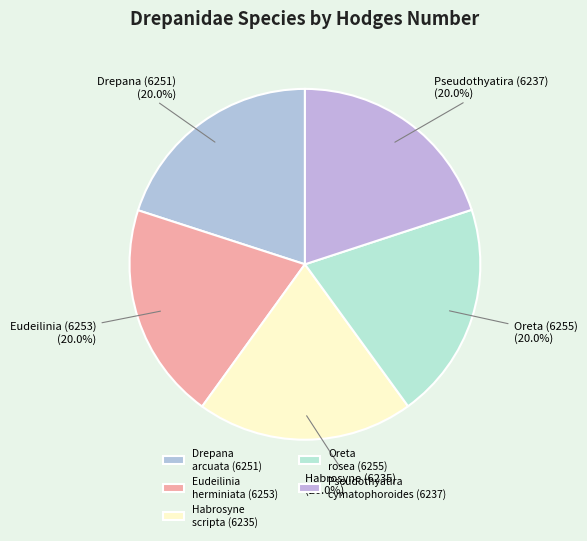

Is there a majority slice in this chart?

No